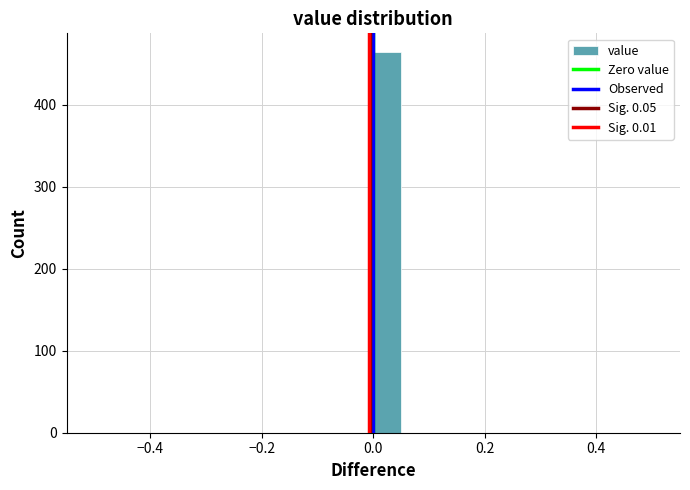

Read against the x-axis, roughly where is the centre of the tallest bar?

0.02